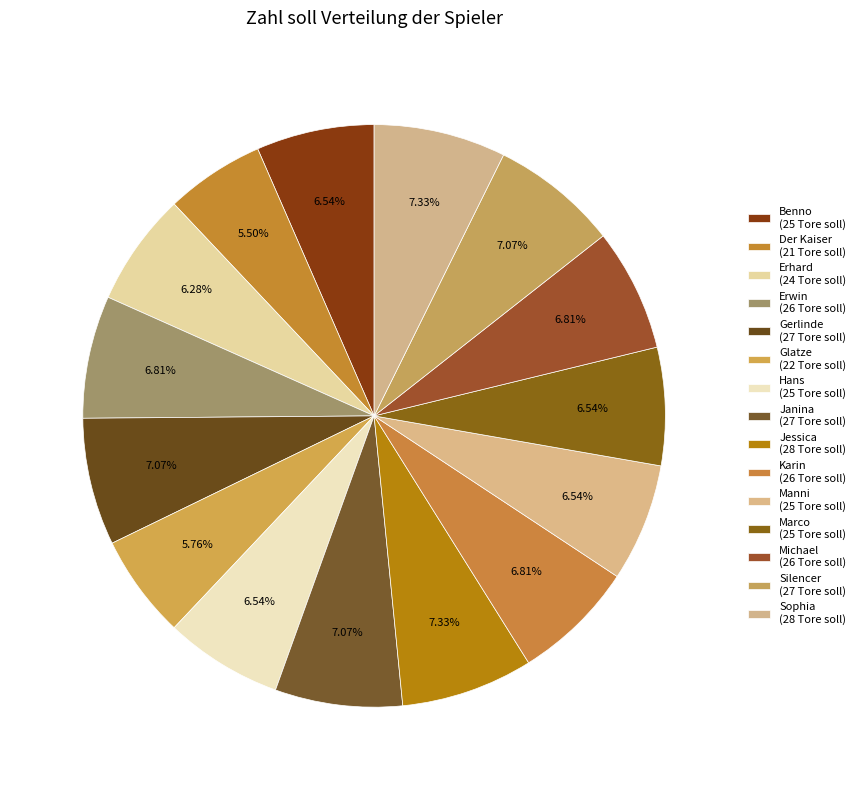

How many segments does this pie chart have?

15